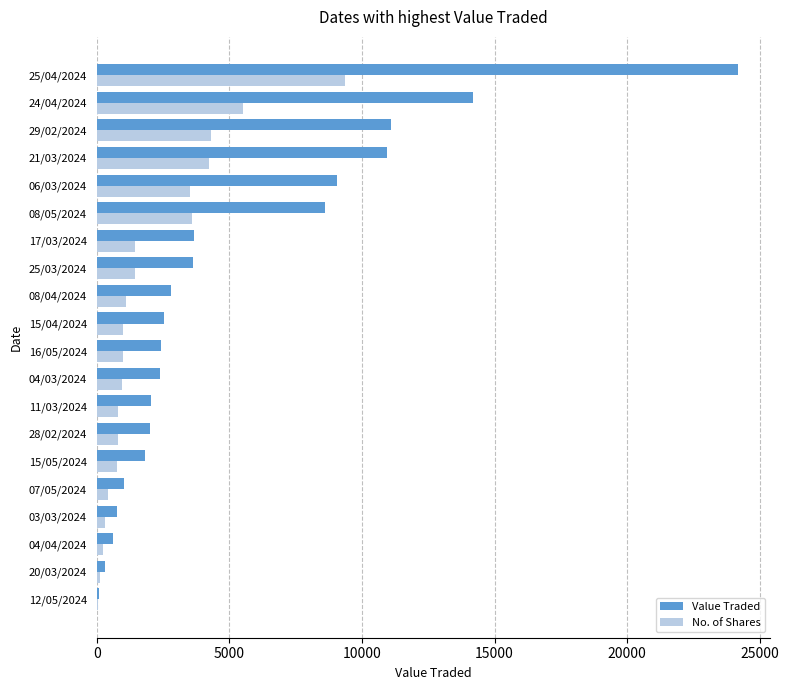

Is the value of Value Traded at 03/03/2024 greater than the value of No. of Shares at 20/03/2024?

Yes